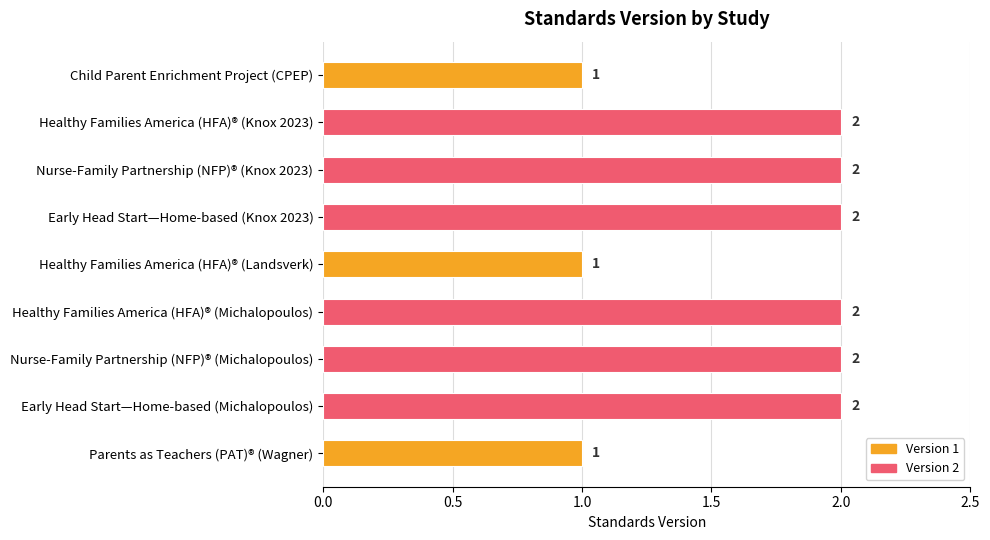

What position from the bottom is Healthy Families America (HFA)® (Landsverk)?

5